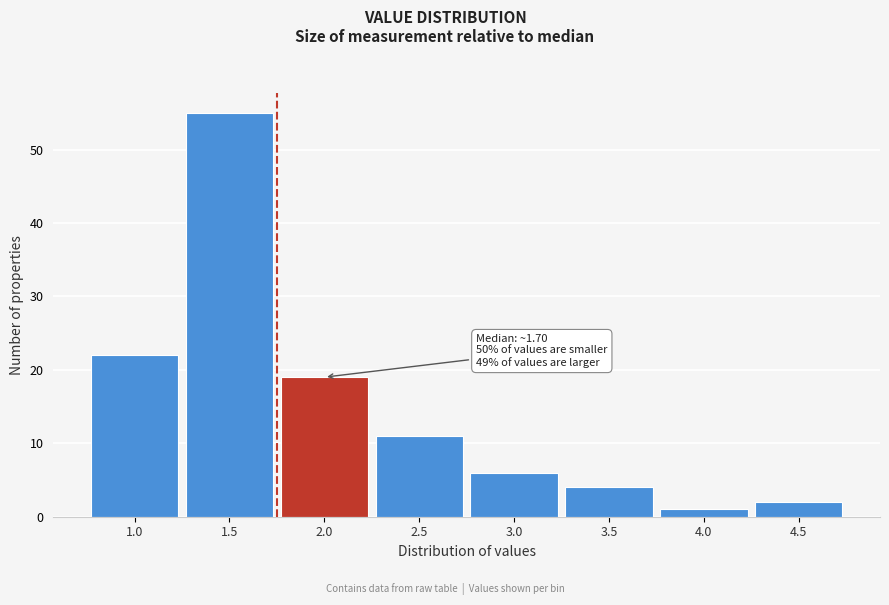

Reading left to right, extract all data points from this chart.

22	55	19	11	6	4	1	2